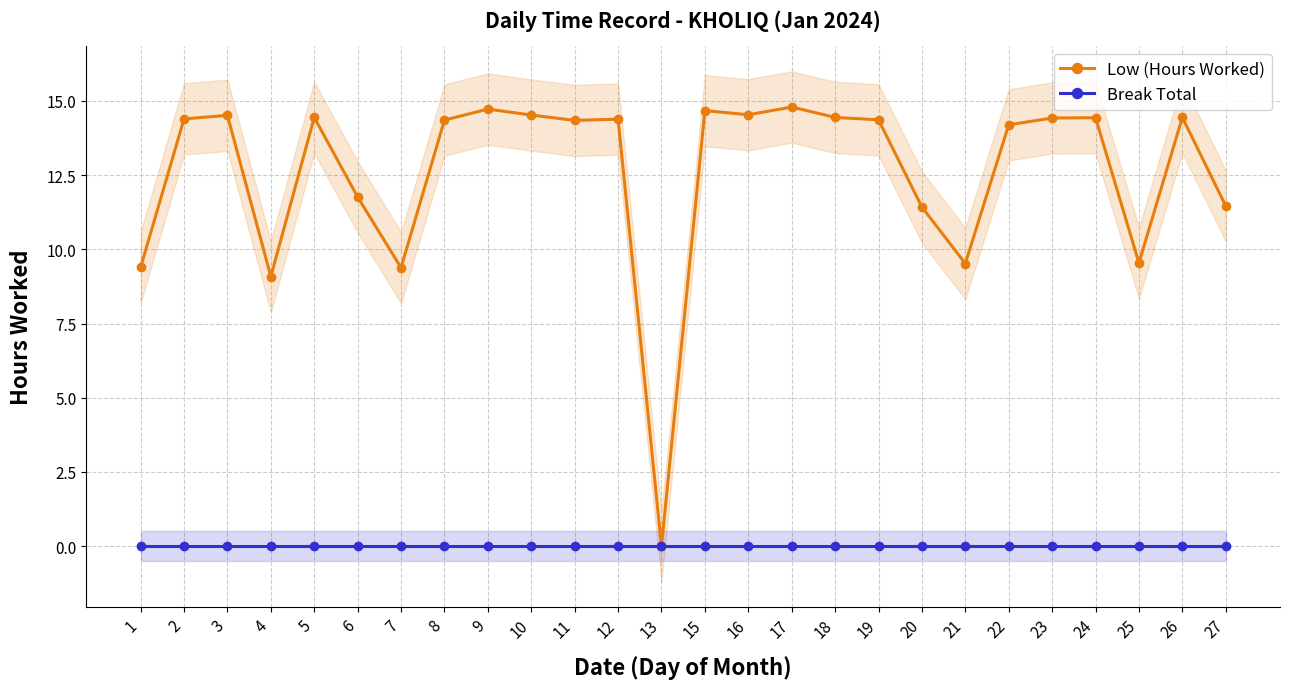

Which series changed the most between 2 and 22?

Low (Hours Worked)